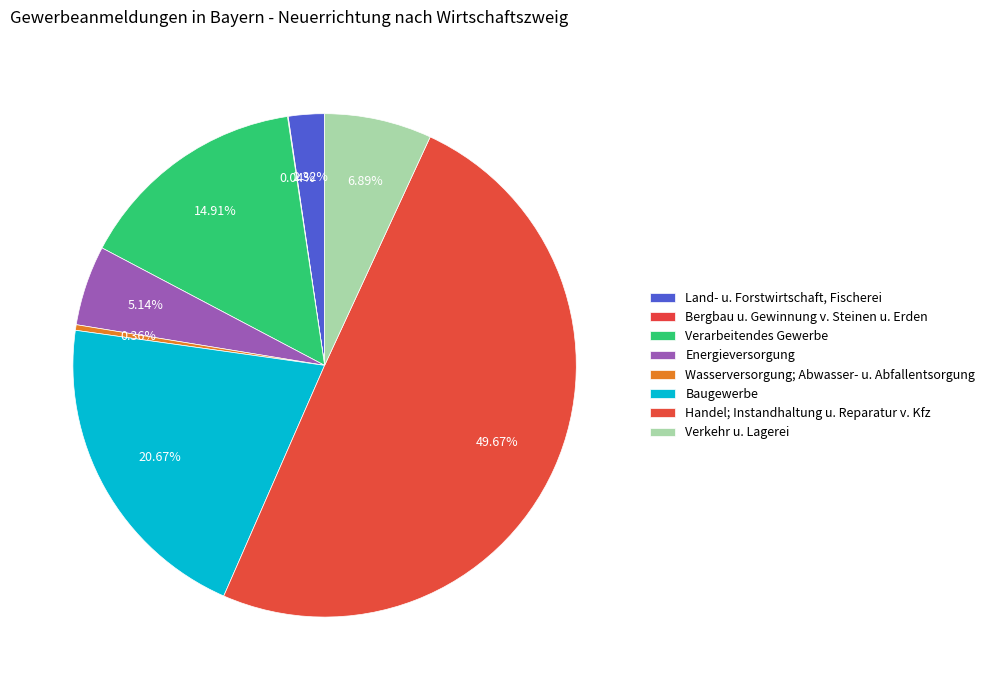

What portion of the pie excludes Energieversorgung?

94.9%